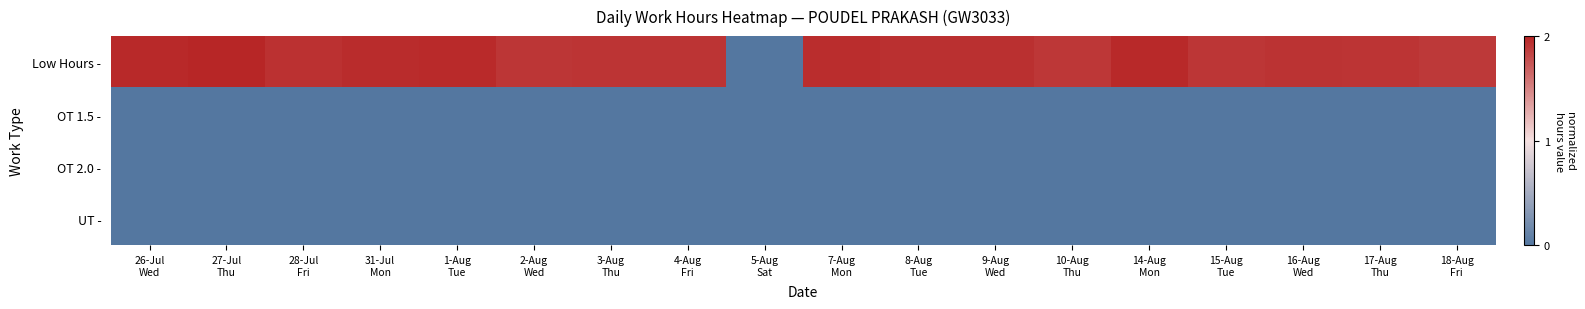

Reading left to right, what are all the values shown in this chart?

Low Hours -: 26-Jul
Wed=2.0	27-Jul
Thu=2.0	28-Jul
Fri=1.9	31-Jul
Mon=2.0	1-Aug
Tue=2.0	2-Aug
Wed=1.9	3-Aug
Thu=1.9	4-Aug
Fri=1.9	5-Aug
Sat=0.0	7-Aug
Mon=2.0	8-Aug
Tue=1.9	9-Aug
Wed=1.9	10-Aug
Thu=1.9	14-Aug
Mon=2.0	15-Aug
Tue=1.9	16-Aug
Wed=1.9	17-Aug
Thu=1.9	18-Aug
Fri=1.9
OT 1.5 -: 26-Jul
Wed=0.0	27-Jul
Thu=0.0	28-Jul
Fri=0.0	31-Jul
Mon=0.0	1-Aug
Tue=0.0	2-Aug
Wed=0.0	3-Aug
Thu=0.0	4-Aug
Fri=0.0	5-Aug
Sat=0.0	7-Aug
Mon=0.0	8-Aug
Tue=0.0	9-Aug
Wed=0.0	10-Aug
Thu=0.0	14-Aug
Mon=0.0	15-Aug
Tue=0.0	16-Aug
Wed=0.0	17-Aug
Thu=0.0	18-Aug
Fri=0.0
OT 2.0 -: 26-Jul
Wed=0.0	27-Jul
Thu=0.0	28-Jul
Fri=0.0	31-Jul
Mon=0.0	1-Aug
Tue=0.0	2-Aug
Wed=0.0	3-Aug
Thu=0.0	4-Aug
Fri=0.0	5-Aug
Sat=0.0	7-Aug
Mon=0.0	8-Aug
Tue=0.0	9-Aug
Wed=0.0	10-Aug
Thu=0.0	14-Aug
Mon=0.0	15-Aug
Tue=0.0	16-Aug
Wed=0.0	17-Aug
Thu=0.0	18-Aug
Fri=0.0
UT -: 26-Jul
Wed=0.0	27-Jul
Thu=0.0	28-Jul
Fri=0.0	31-Jul
Mon=0.0	1-Aug
Tue=0.0	2-Aug
Wed=0.0	3-Aug
Thu=0.0	4-Aug
Fri=0.0	5-Aug
Sat=0.0	7-Aug
Mon=0.0	8-Aug
Tue=0.0	9-Aug
Wed=0.0	10-Aug
Thu=0.0	14-Aug
Mon=0.0	15-Aug
Tue=0.0	16-Aug
Wed=0.0	17-Aug
Thu=0.0	18-Aug
Fri=0.0